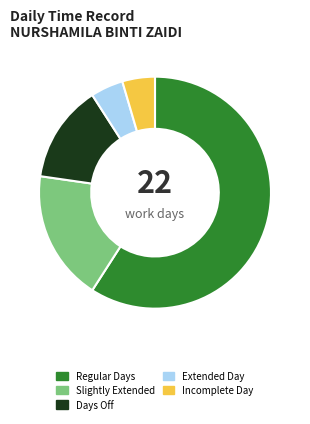

How many slices are in this pie chart?

5